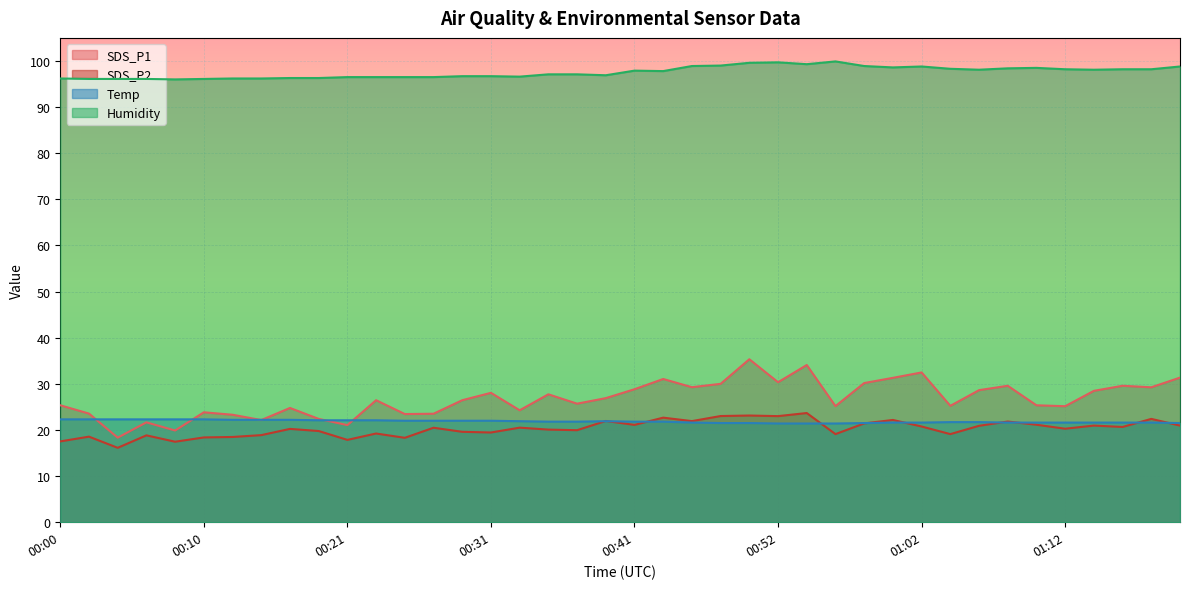

What is the difference between the Humidity values at 00:39 and 00:08?

0.9